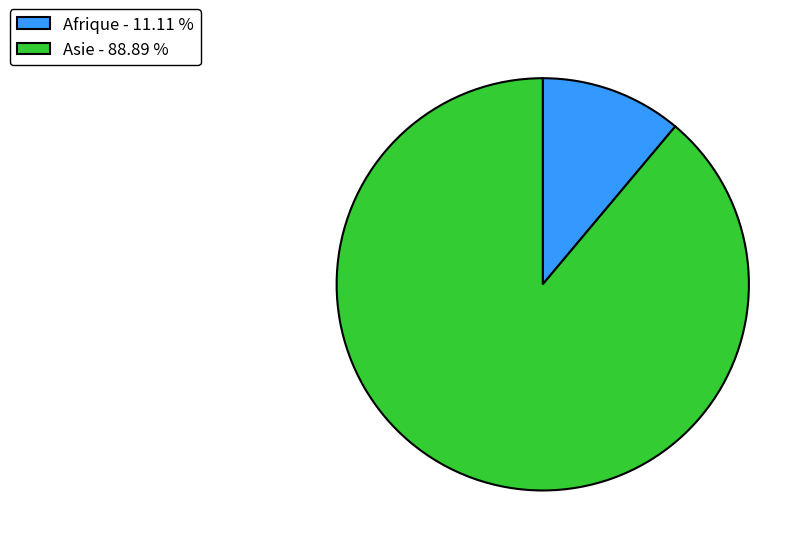

How many segments does this pie chart have?

2